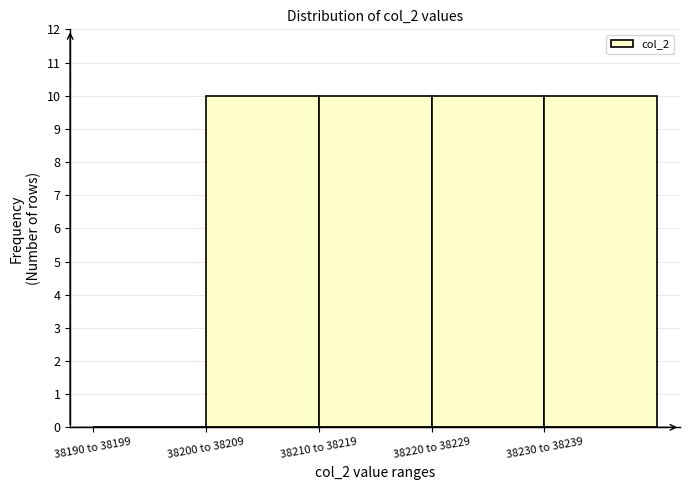

Reading left to right, extract all data points from this chart.

38190 to 38199=0	38200 to 38209=10	38210 to 38219=10	38220 to 38229=10	38230 to 38239=10